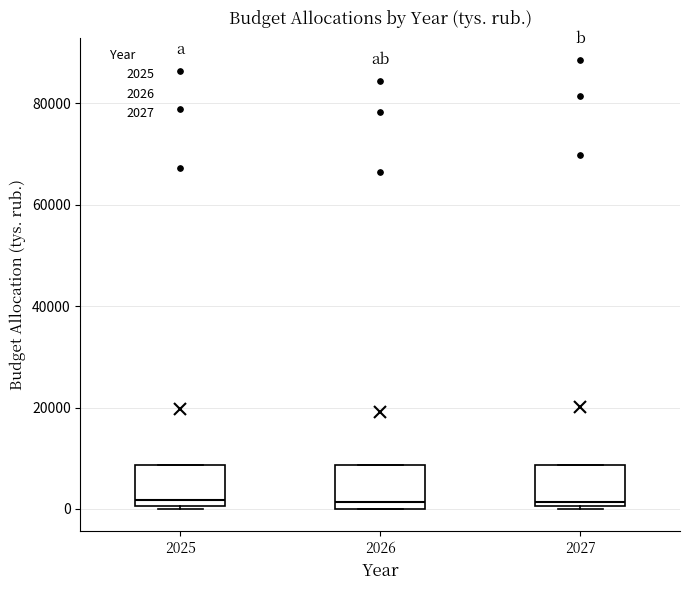

Reading left to right, read every box against the y-axis: the position of its median line, the range the box covers, and the ends of its whiskers. The values are not printed on the chart, so give them approximately, as read against the axis.

2025: median 2000, box 0 to 8000, whiskers 0 (just below the box's lower edge) to 8000
2026: median 2000, box 0 to 8000, whiskers 0 to 8000
2027: median 2000, box 0 to 8000, whiskers 0 (just below the box's lower edge) to 8000